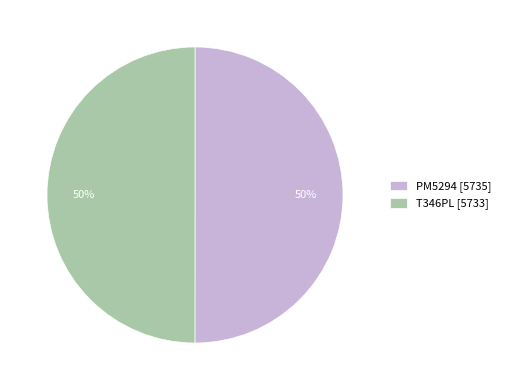

Approximately how many times larger is the value at PM5294 [5735] compared to T346PL [5733]?

1.0